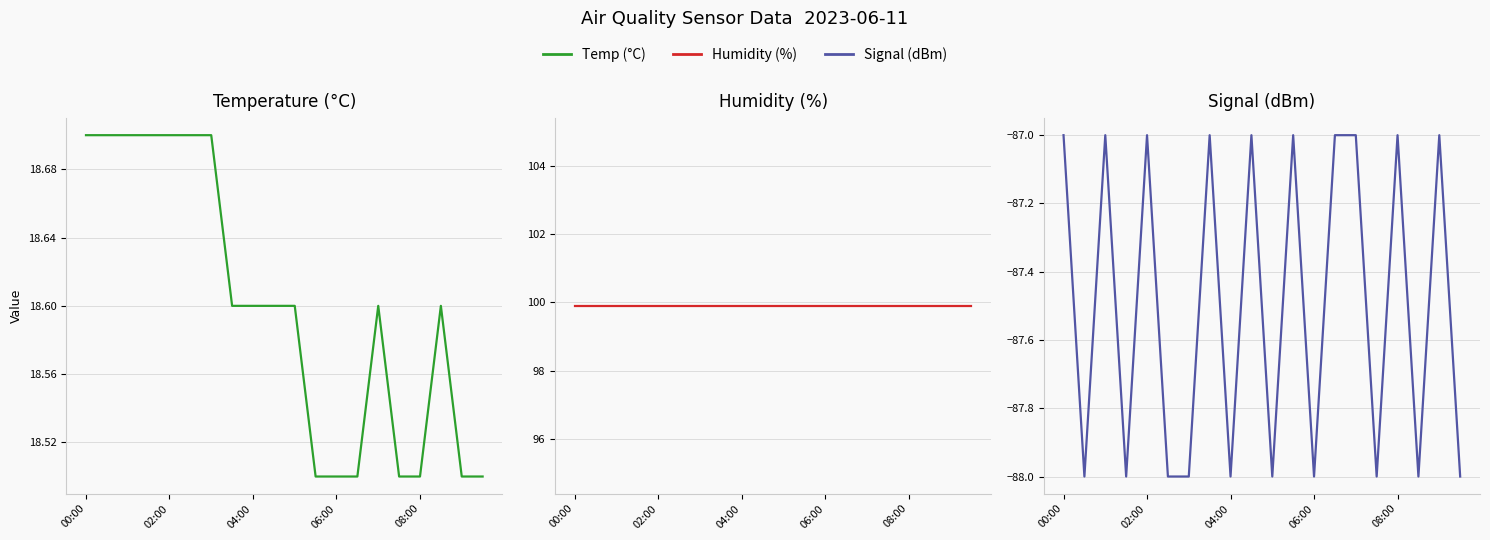

How many lines are shown in the chart?

3